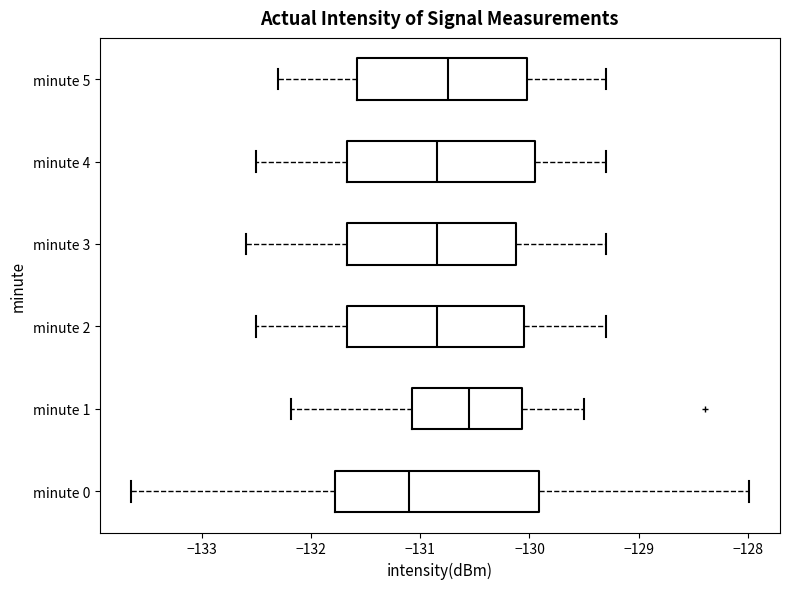

Which box is the widest, from its left edge to its right edge?

minute 0